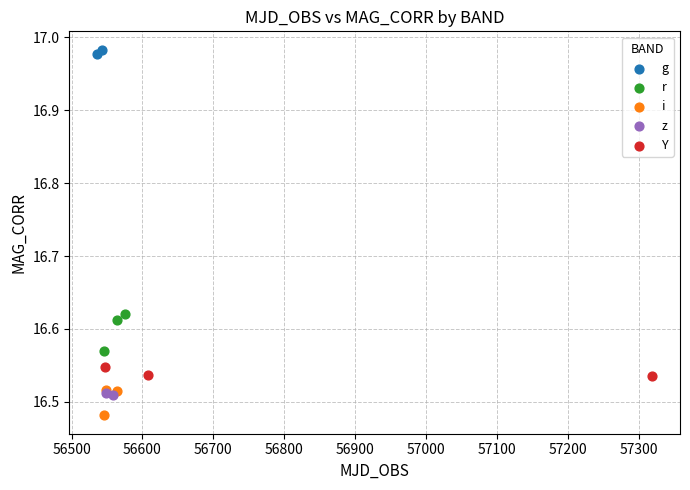

What are all the series names shown in the legend?

g, r, i, z, Y